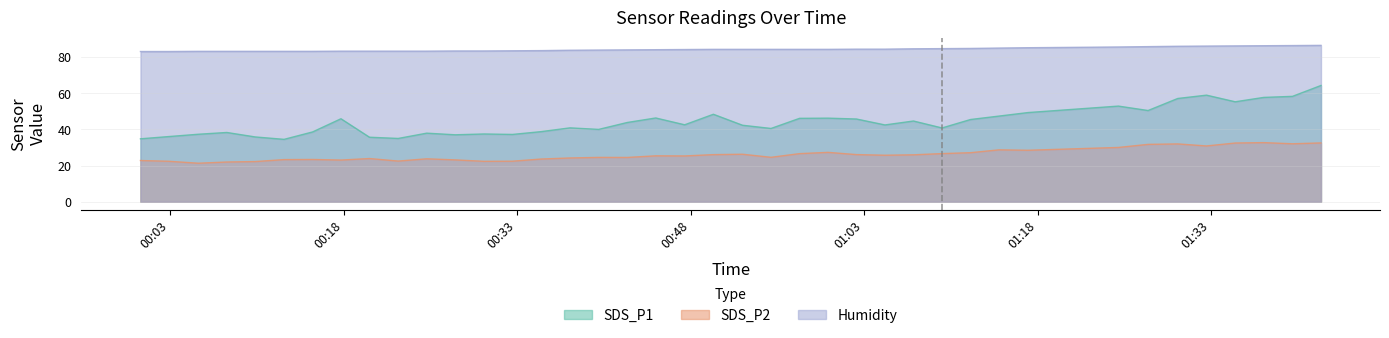

Which series has the widest spread of values?

SDS_P1